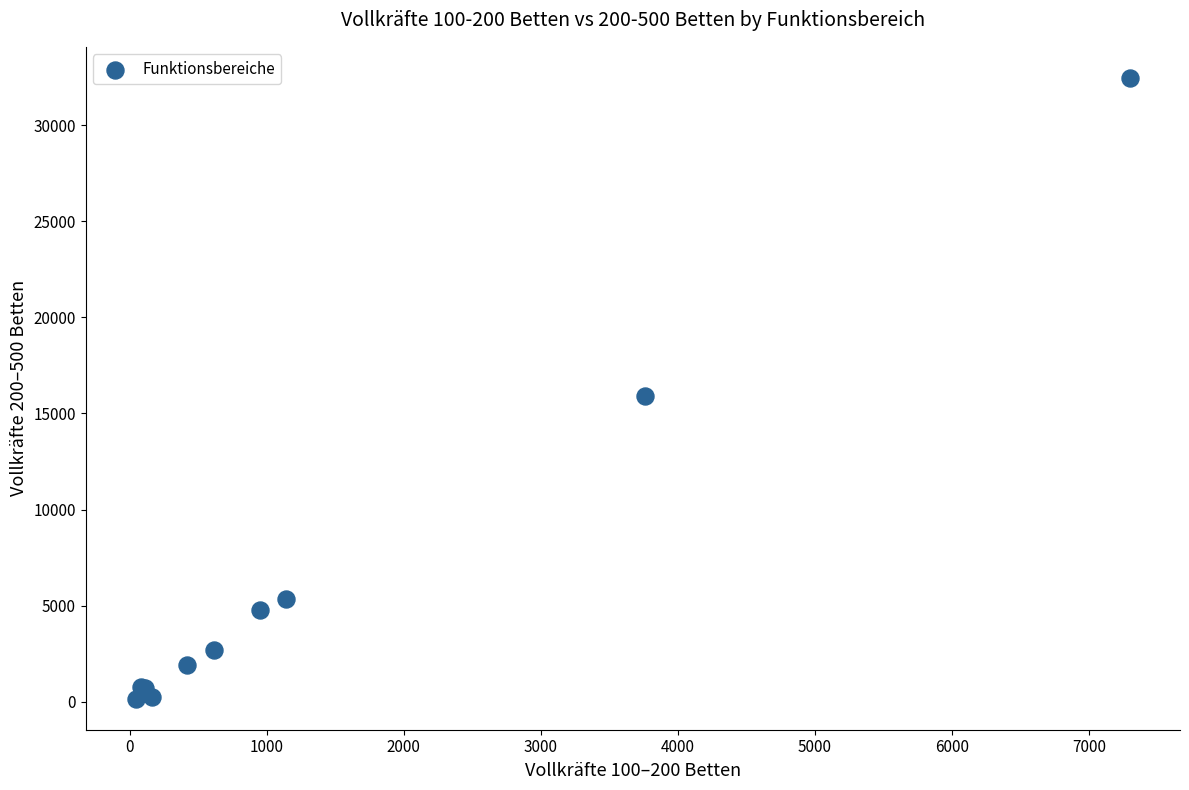

What Y value in the scatter plot is closest to 16311?

15920.0